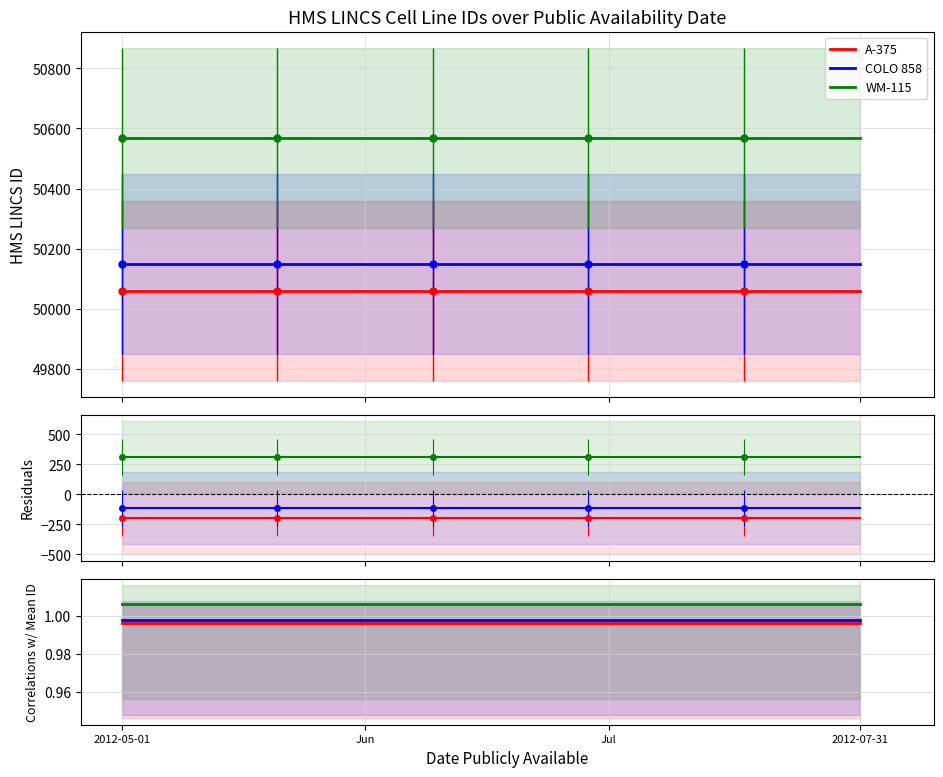

True or false: COLO 858 and A-375 intersect in this chart.

False